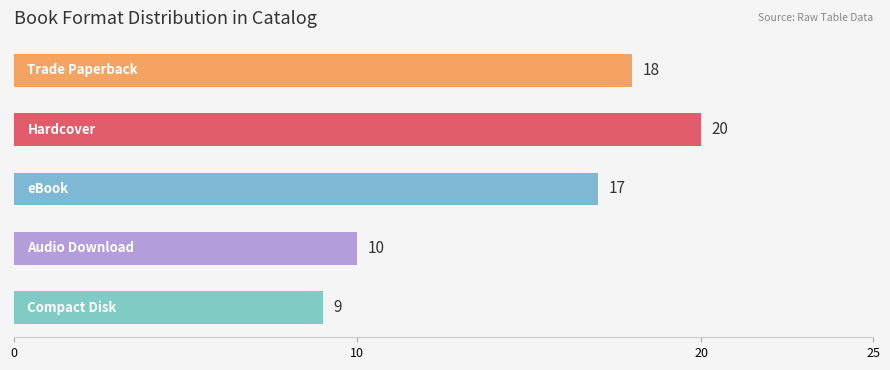

What is the greatest value displayed?

20